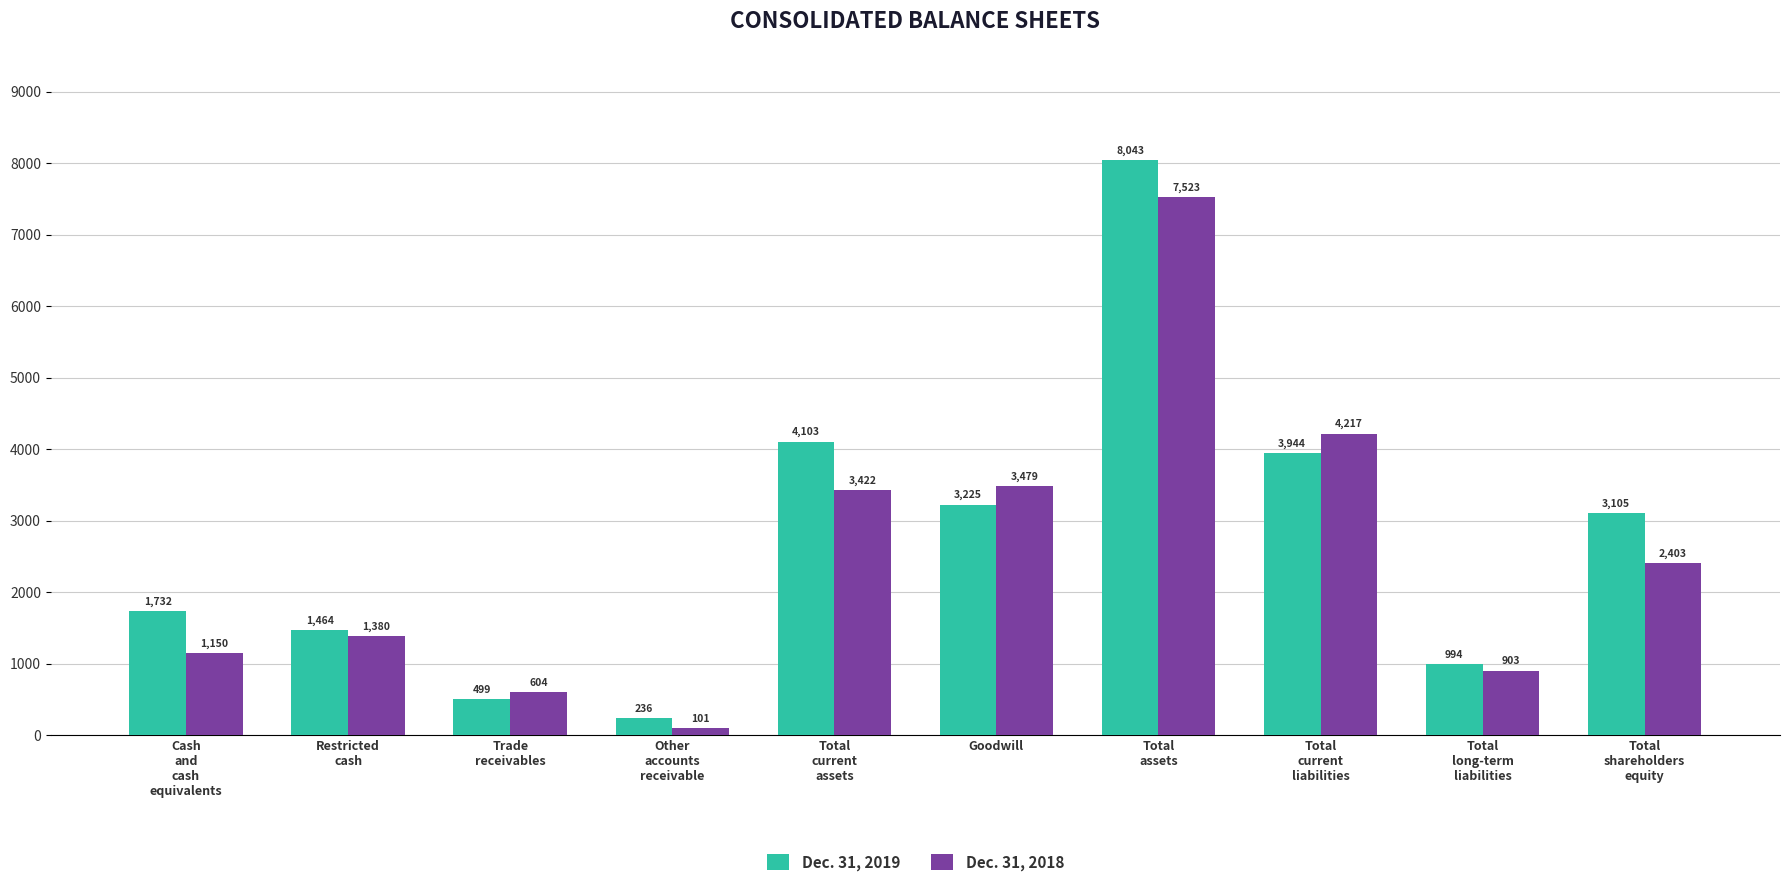

What is the difference between the highest and lowest values at Trade
receivables?

105